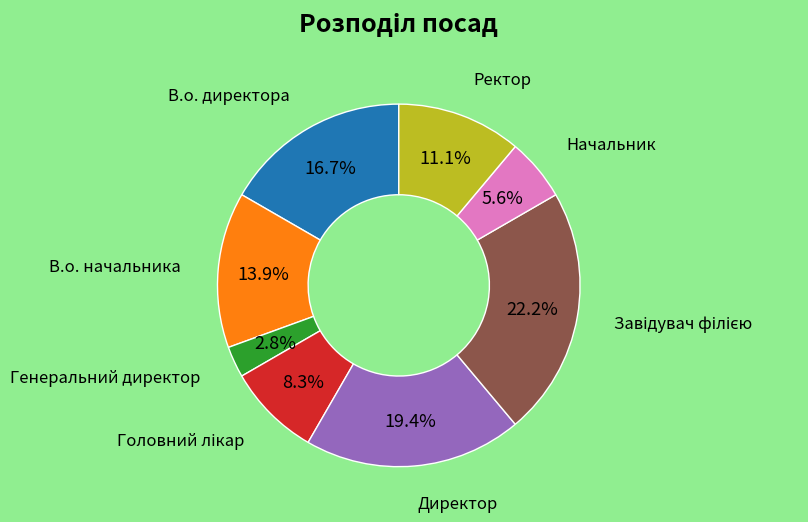

Is there a majority slice in this chart?

No